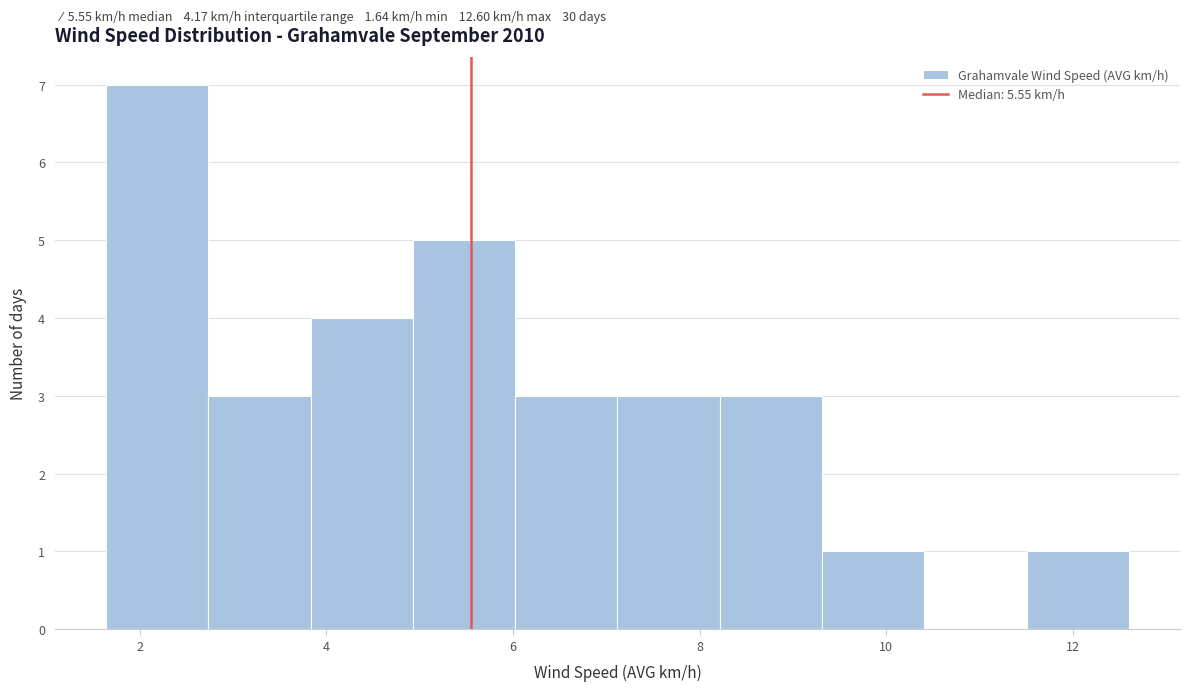

Which range on the x-axis has the tallest bar?

1.6 to 2.8